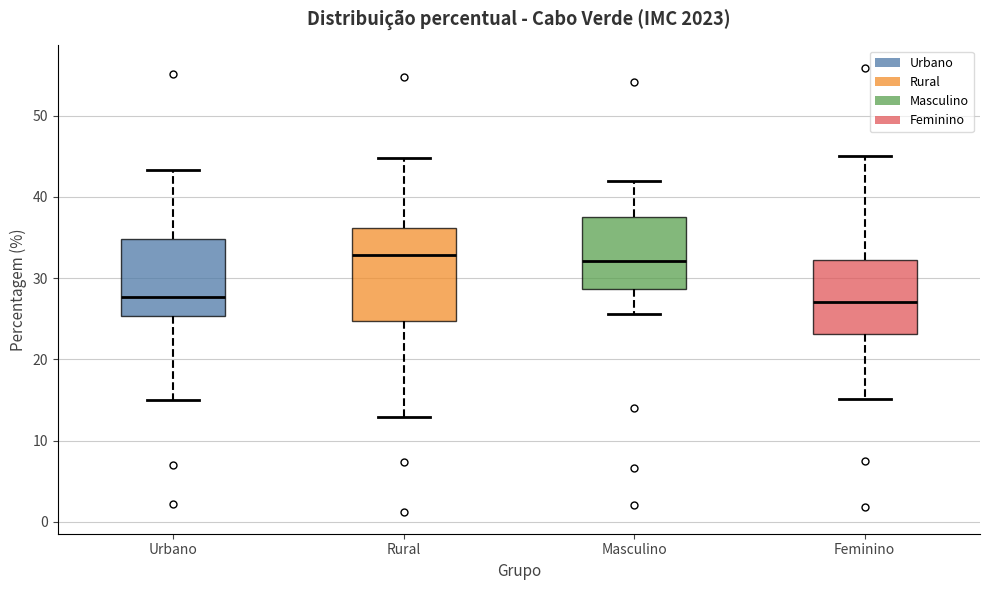

Where does the median line of the box for Urbano sit on the y-axis? The values are not printed on the chart, so give them approximately, as read against the axis.

28